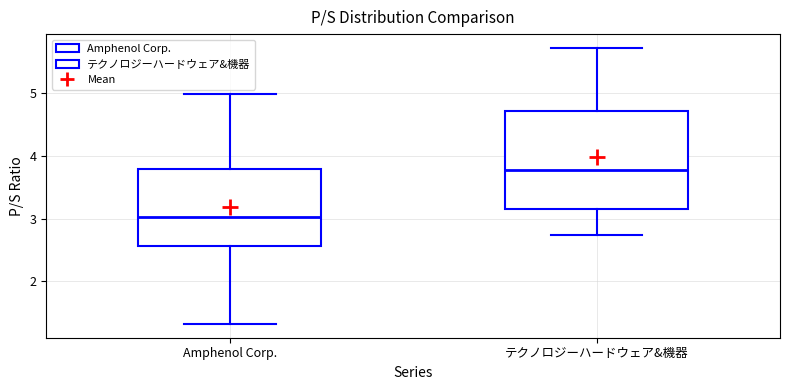

Which box has the highest median line?

テクノロジーハードウェア&機器